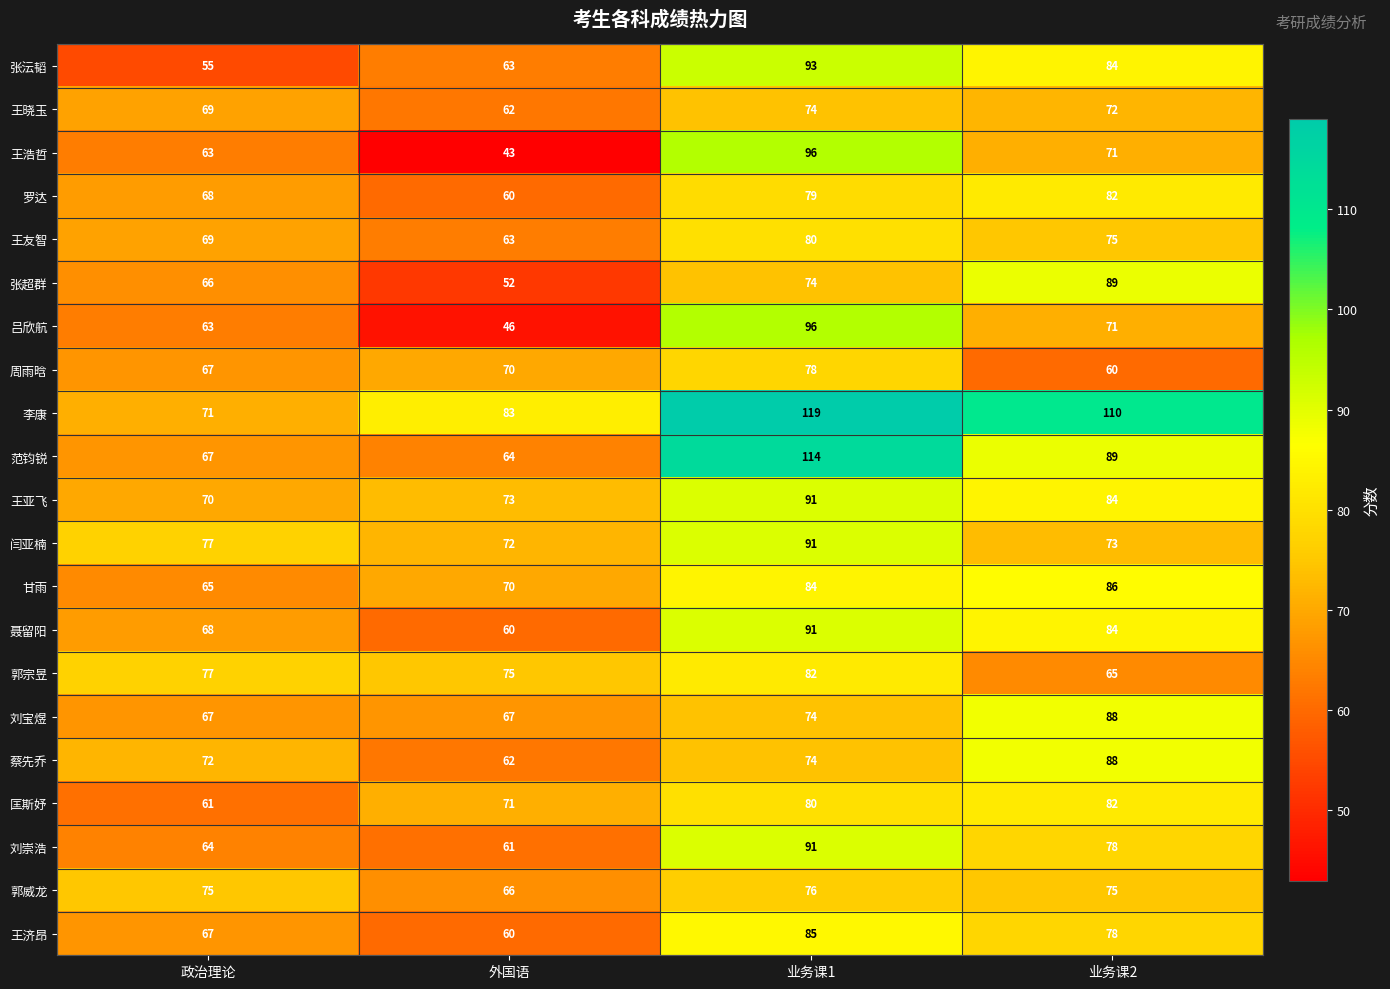

What is the approximate value of 聂留阳 at 外国语, to the nearest 5?

60